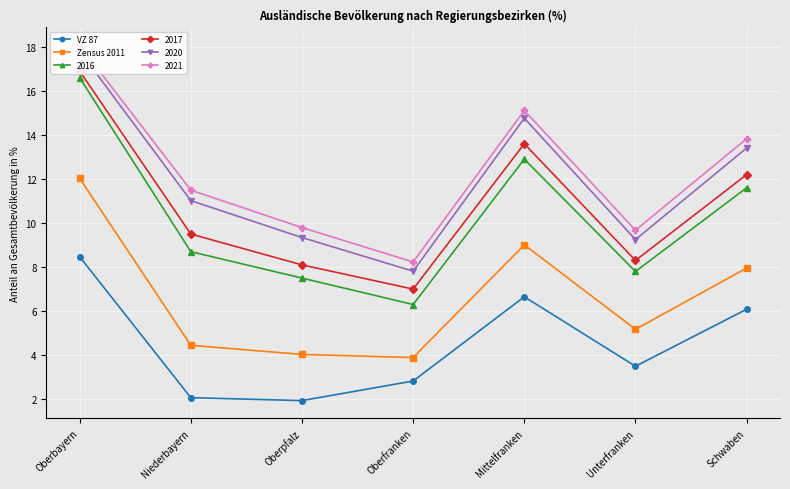

The VZ 87 series shows 9.0 at Schwaben. True or false?

False